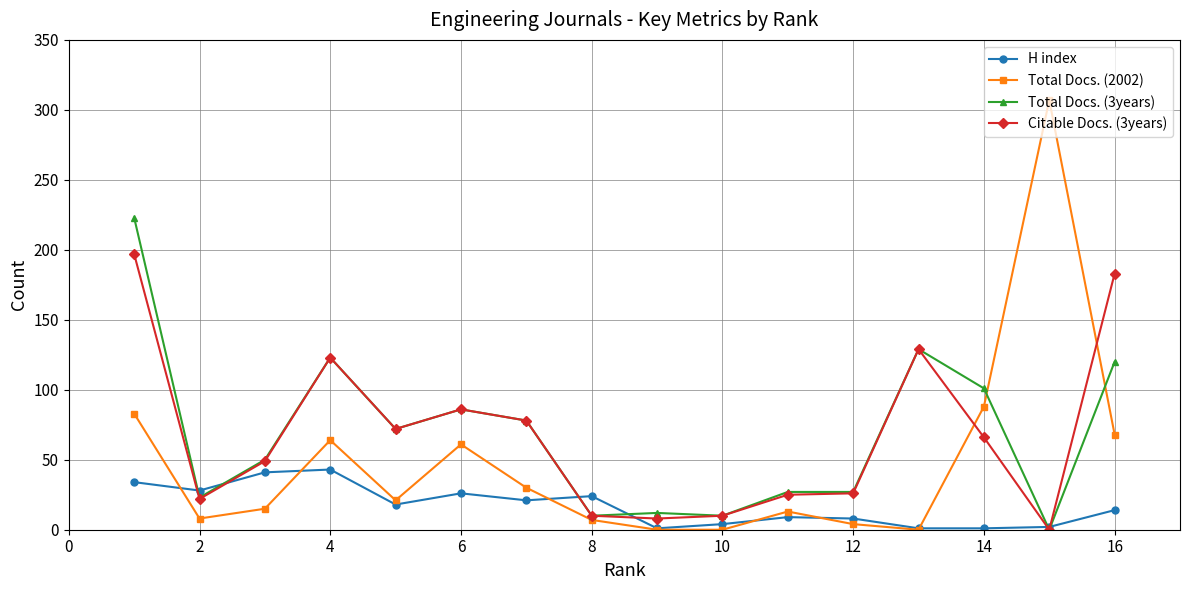

Which series has the widest spread of values?

Total Docs. (2002)